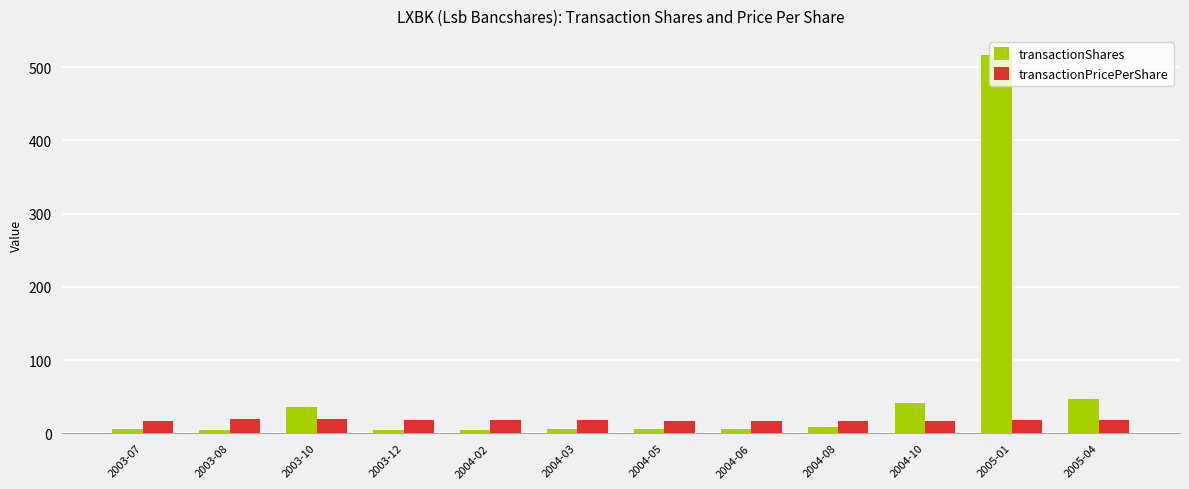

Which series has the widest spread of values?

transactionShares